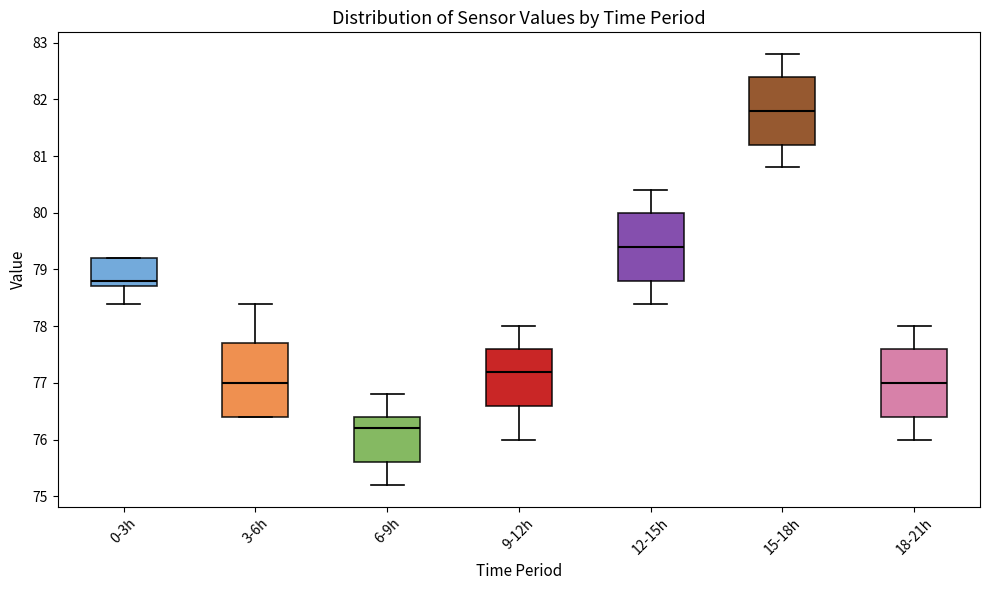

Where does the lower whisker of the box for 18-21h end on the y-axis? The values are not printed on the chart, so give them approximately, as read against the axis.

76.0